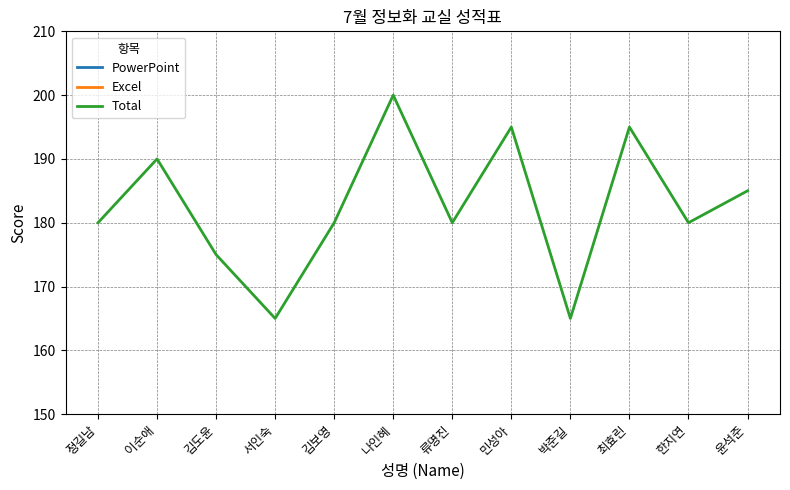

Where is the first local maximum for Total?

이순애